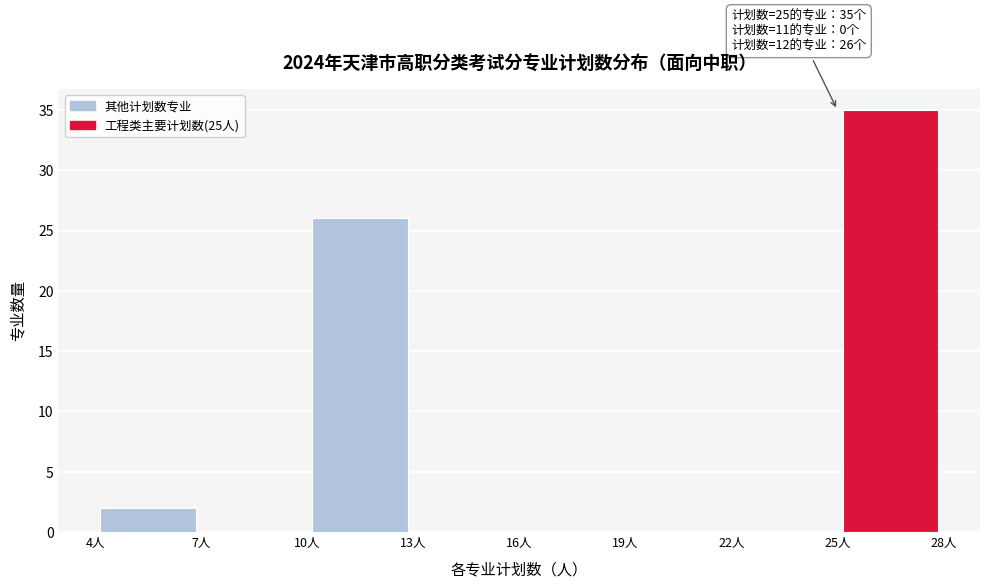

Which range on the x-axis has the tallest bar?

25 to 28